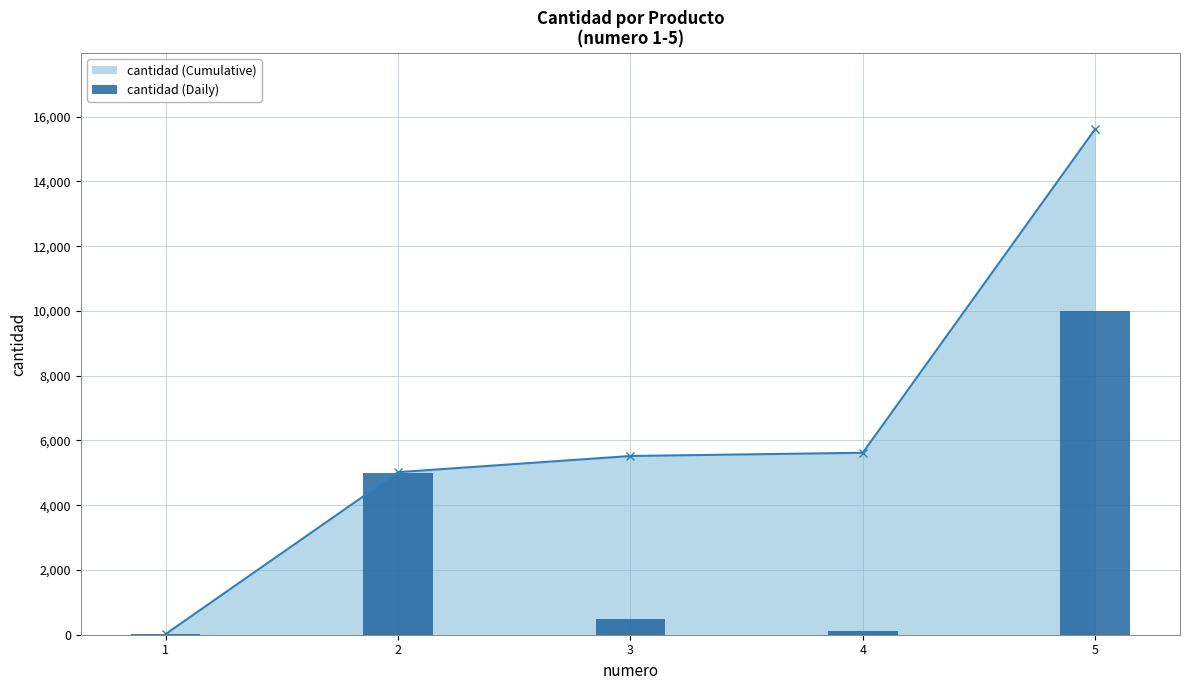

Rank the series by their average value, from lowest to highest.

cantidad (Daily), cantidad (Cumulative)